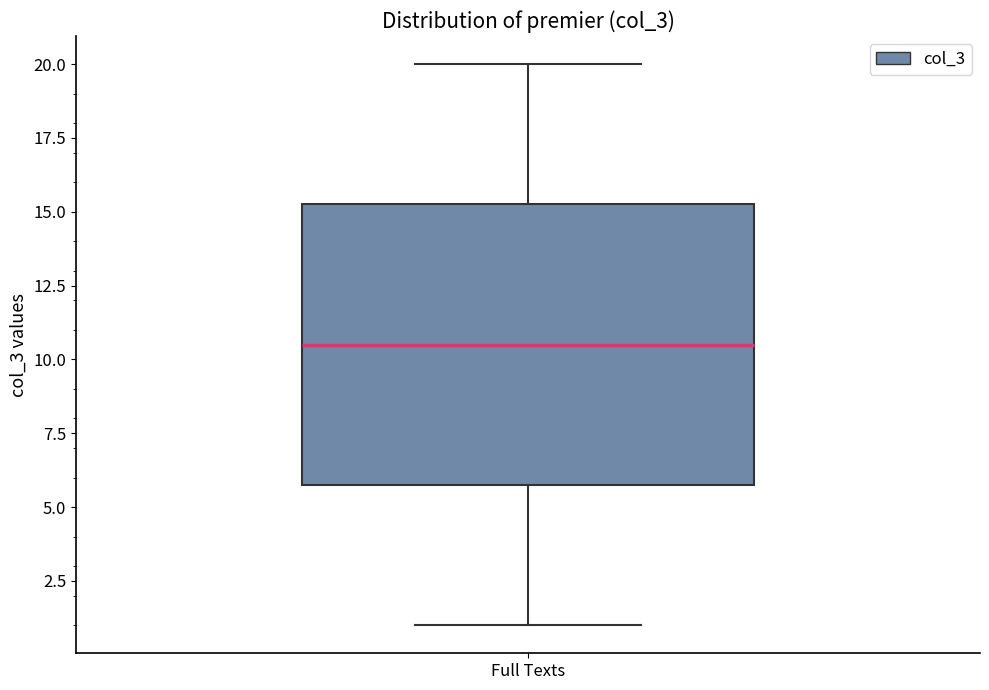

Read this box plot against the y-axis: the position of the median line, the range covered by the box, and the ends of both whiskers. The values are not printed on the chart, so give them approximately, as read against the axis.

median 10.5, box 6.0 to 15.5, whiskers 1.0 to 20.0